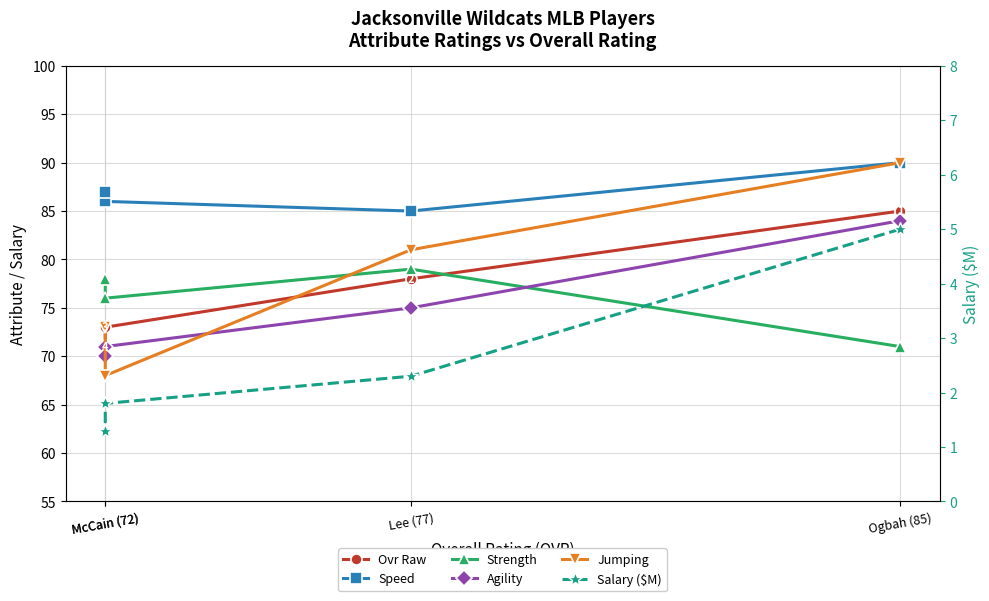

Rank the series by their maximum value, from highest to lowest.

Speed, Jumping, Ovr Raw, Agility, Strength, Salary ($M)